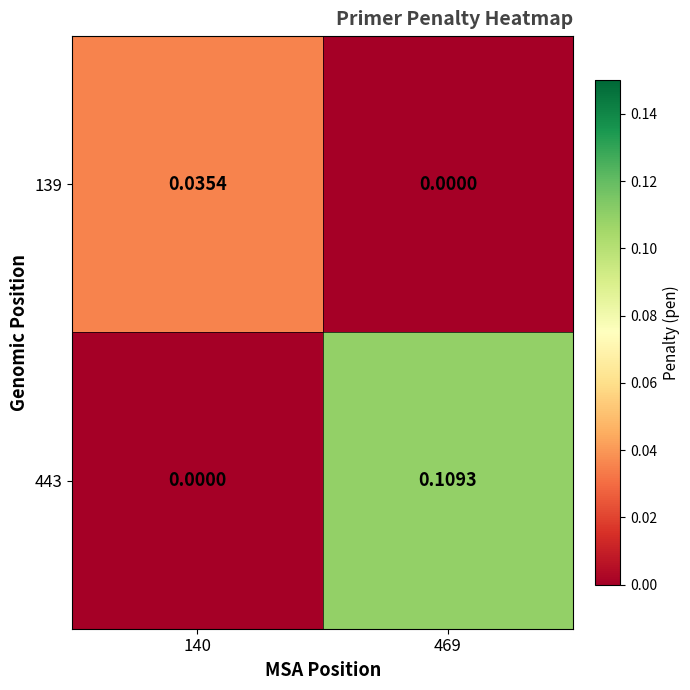

At 140, list the series in order from largest to smallest.

139, 443